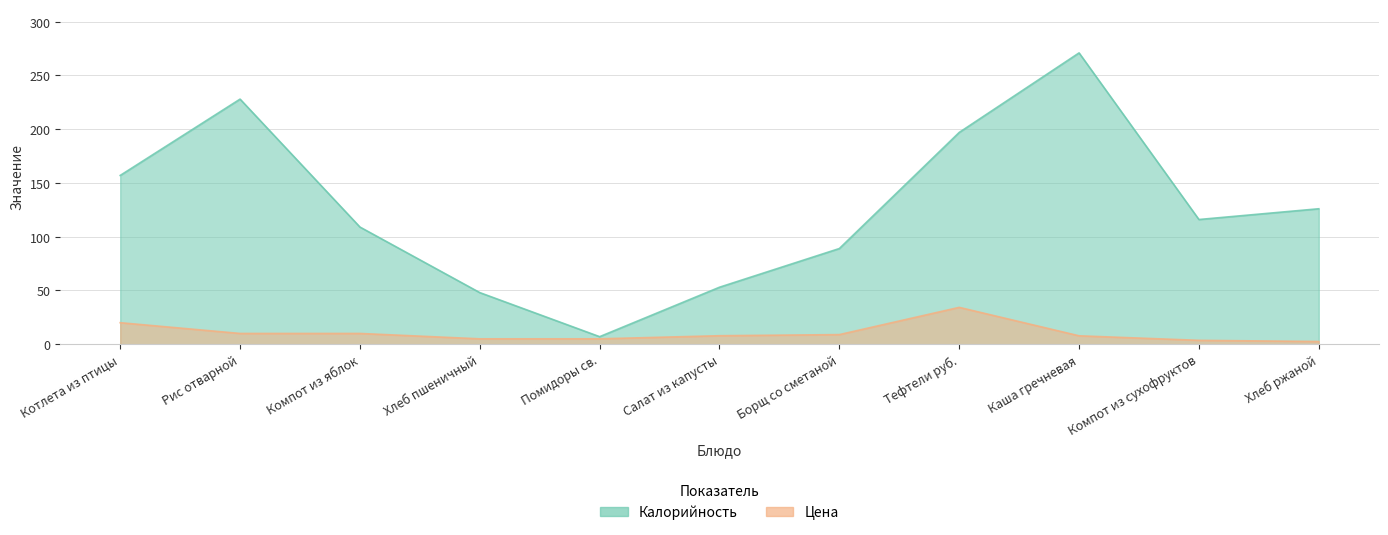

Where is Цена nearest to the value 18?

Котлета из птицы